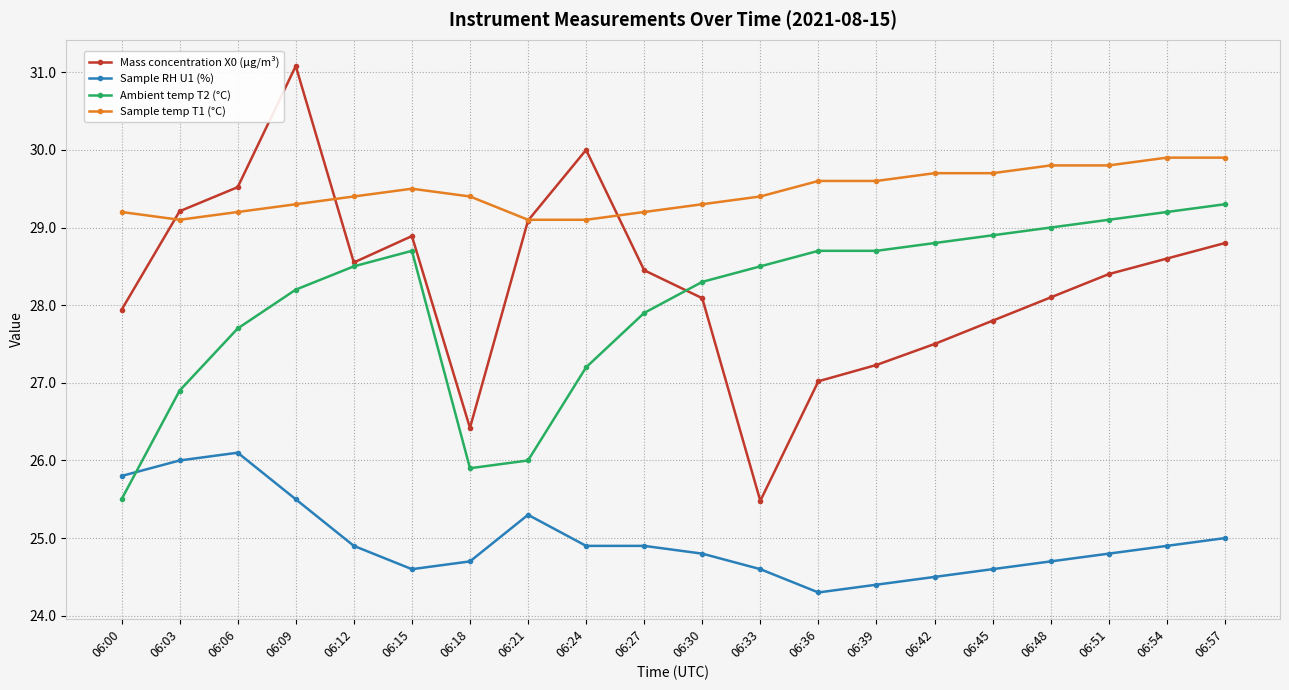

Rank the series at 06:24 from highest to lowest value.

Mass concentration X0 (μg/m³), Sample temp T1 (°C), Ambient temp T2 (°C), Sample RH U1 (%)